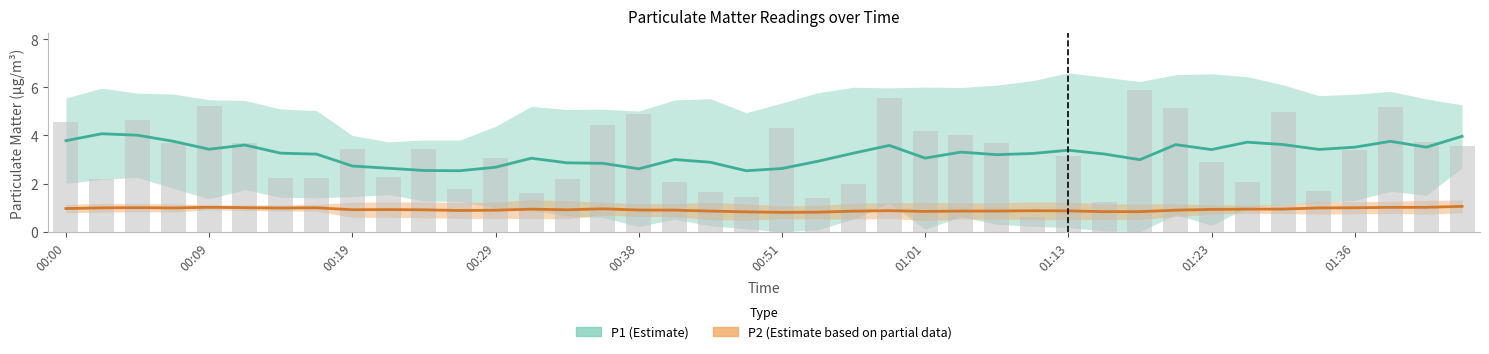

What is the label of the 26th bar from the left?

01:06